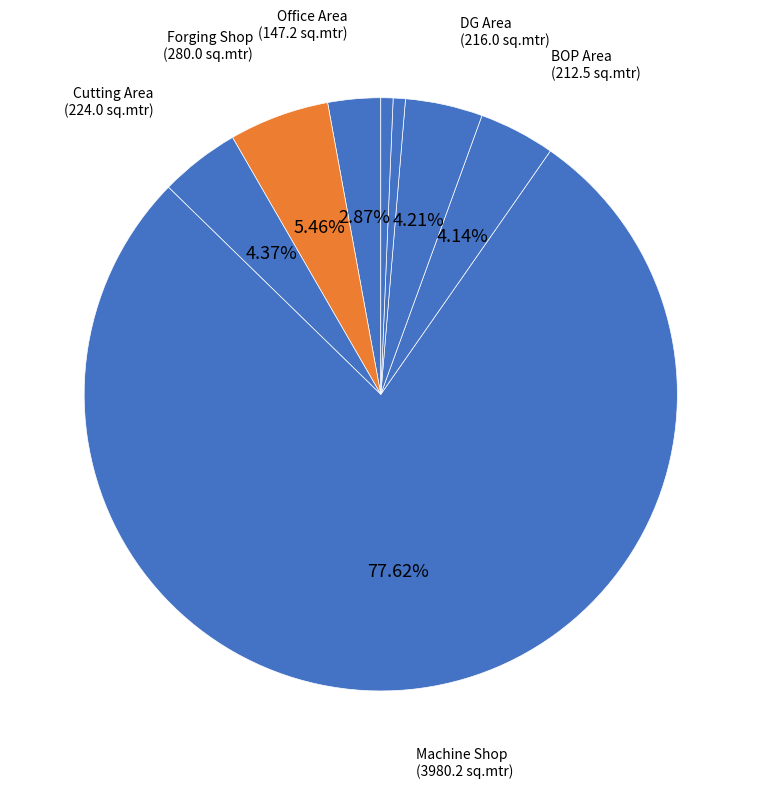

To the nearest percent, what is the average slice percentage?

13%